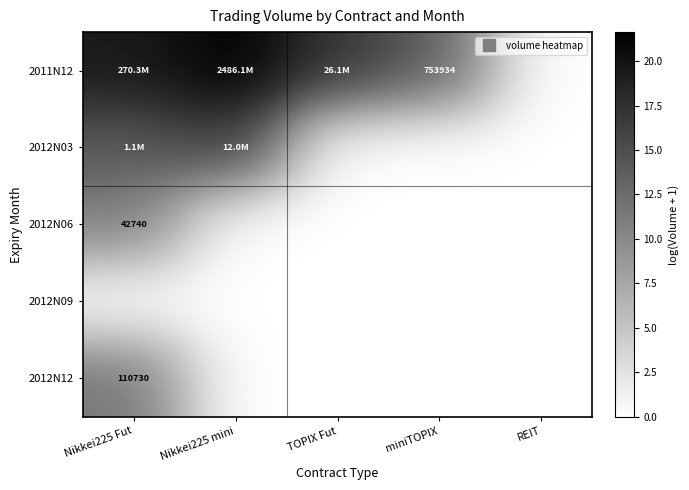

Which series has the largest total across all categories?

2011N12